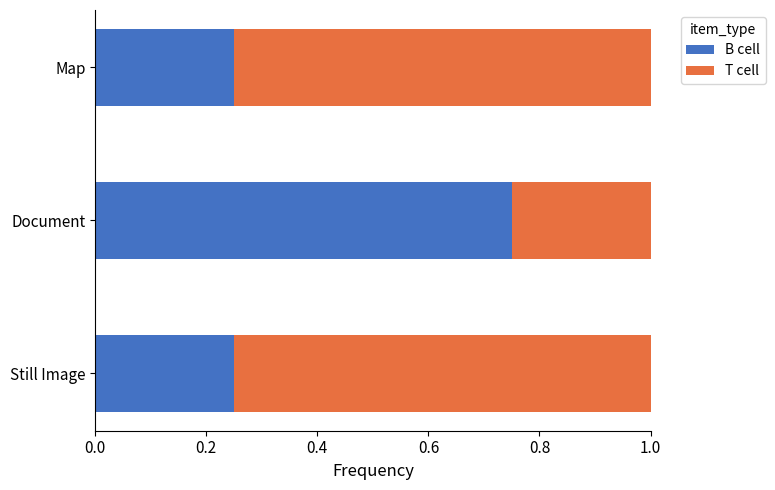

What are all the series names shown in the legend?

B cell, T cell